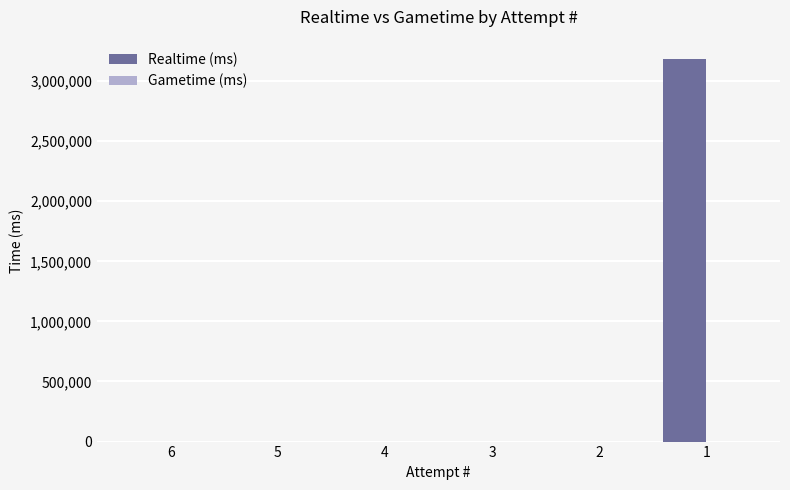

Are the bars horizontal?

No